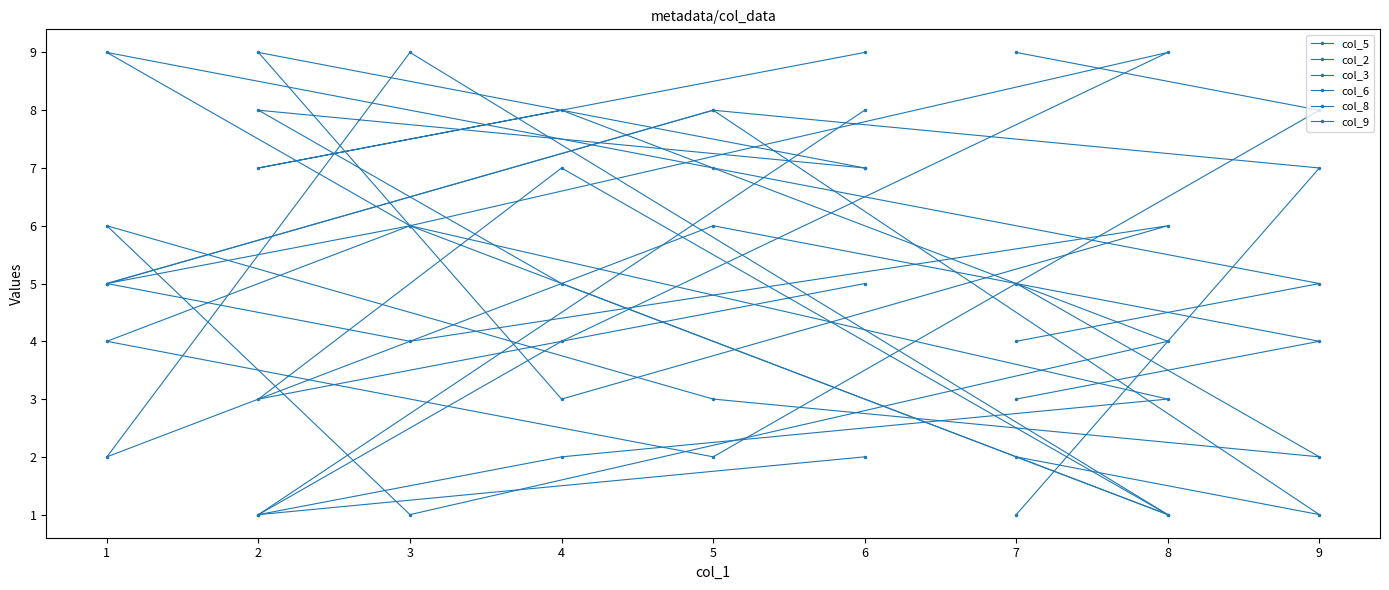

Does the chart have visible grid lines?

No